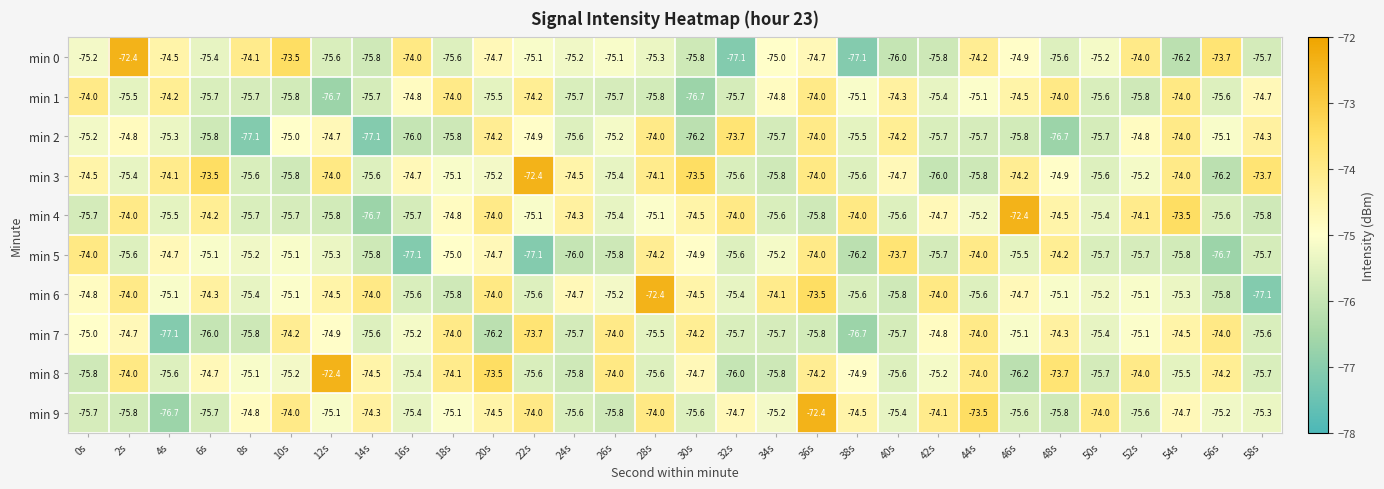

What is the total value across all series at 10s?

-749.4